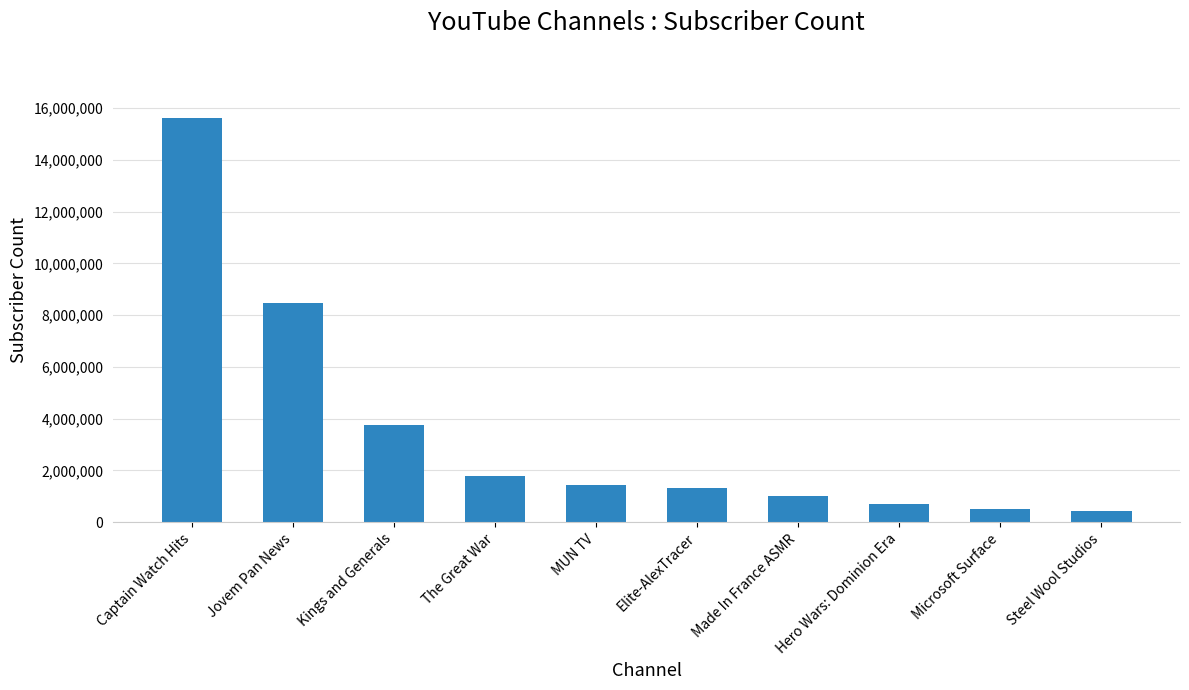

How many series are shown in this chart?

1